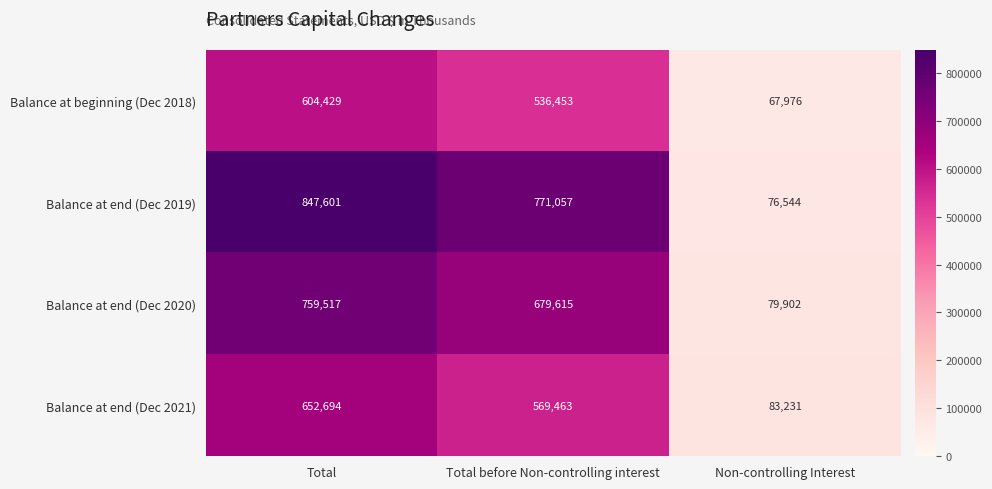

Count the Balance at end (Dec 2021) values in the range 83231 to 652694.

3